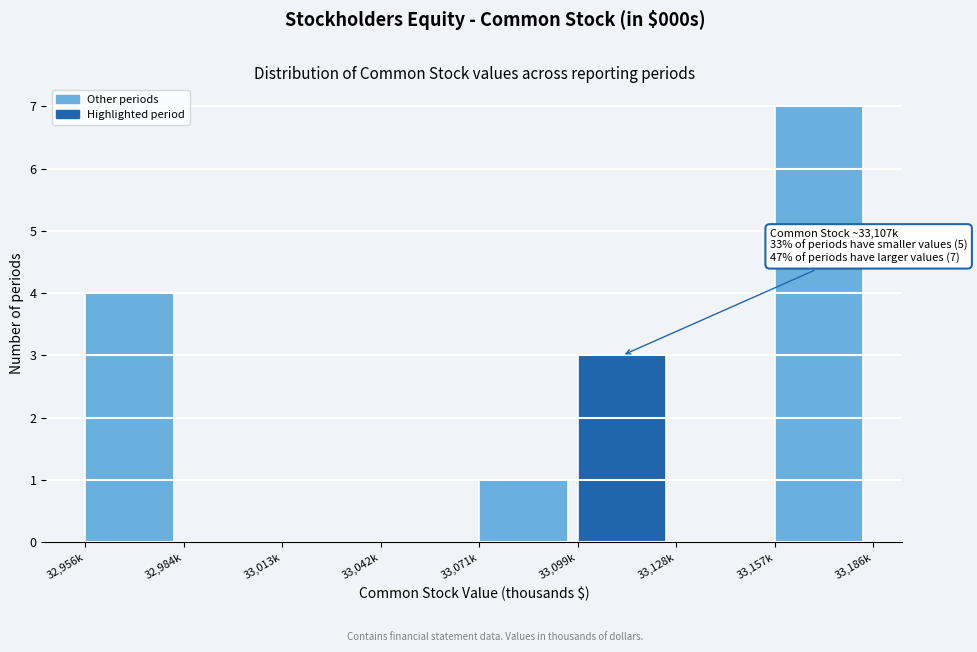

Reading right to left, what are all the values shown in this chart?

33,157k=7	33,128k=0	33,099k=3	33,071k=1	33,042k=0	33,013k=0	32,984k=0	32,956k=4